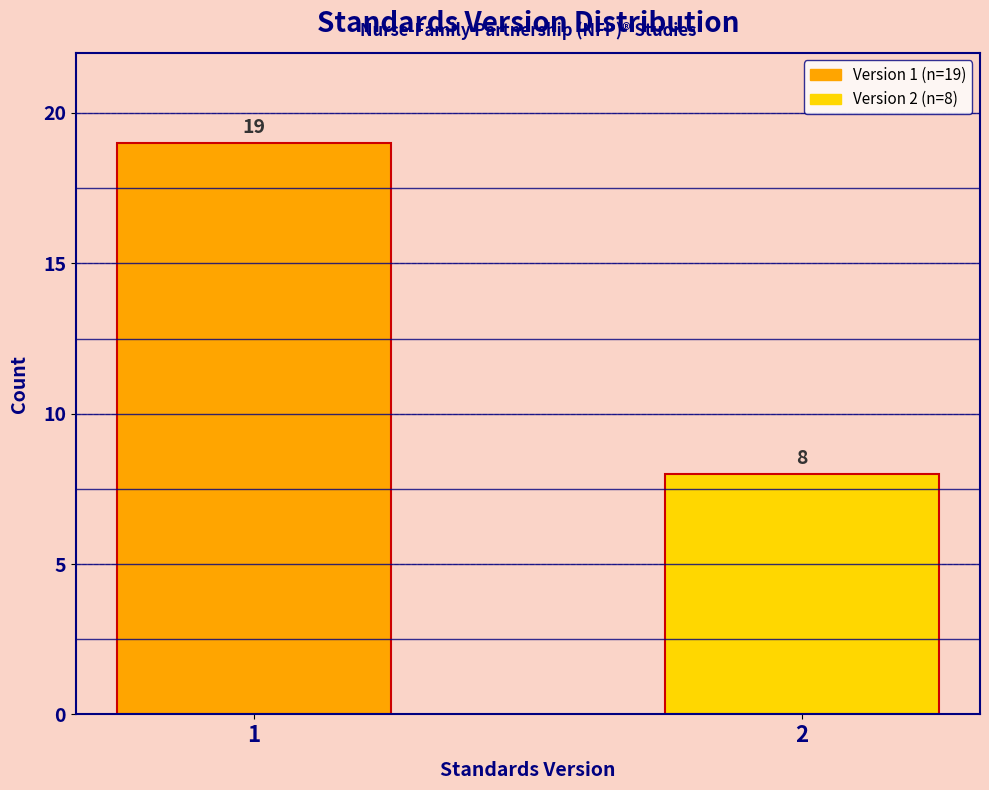

Reading left to right, what are all the values shown in this chart?

1=19	2=8